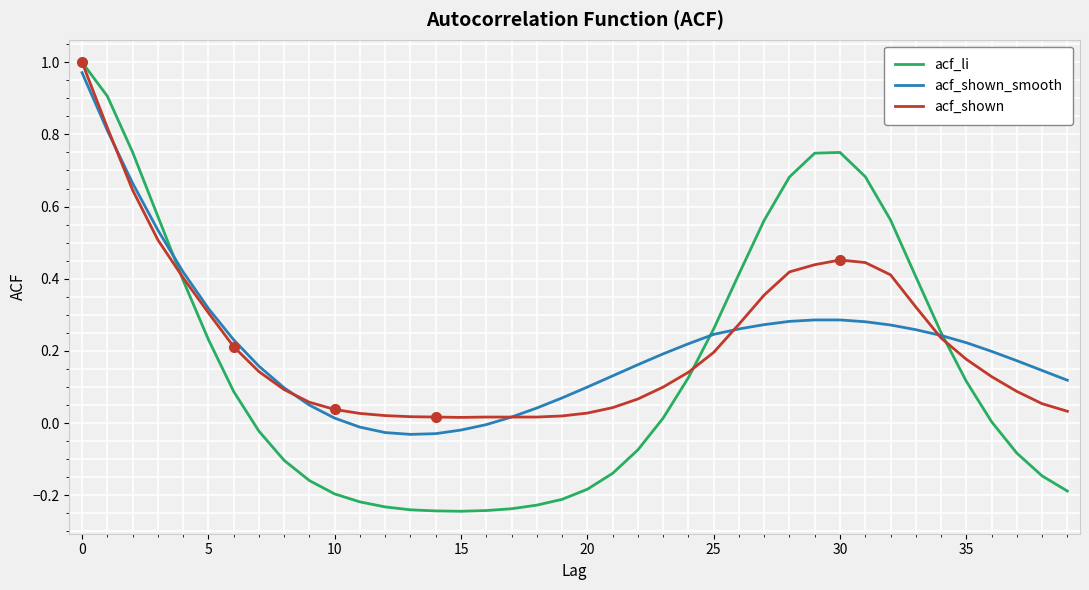

What are all the series names shown in the legend?

acf_li, acf_shown_smooth, acf_shown